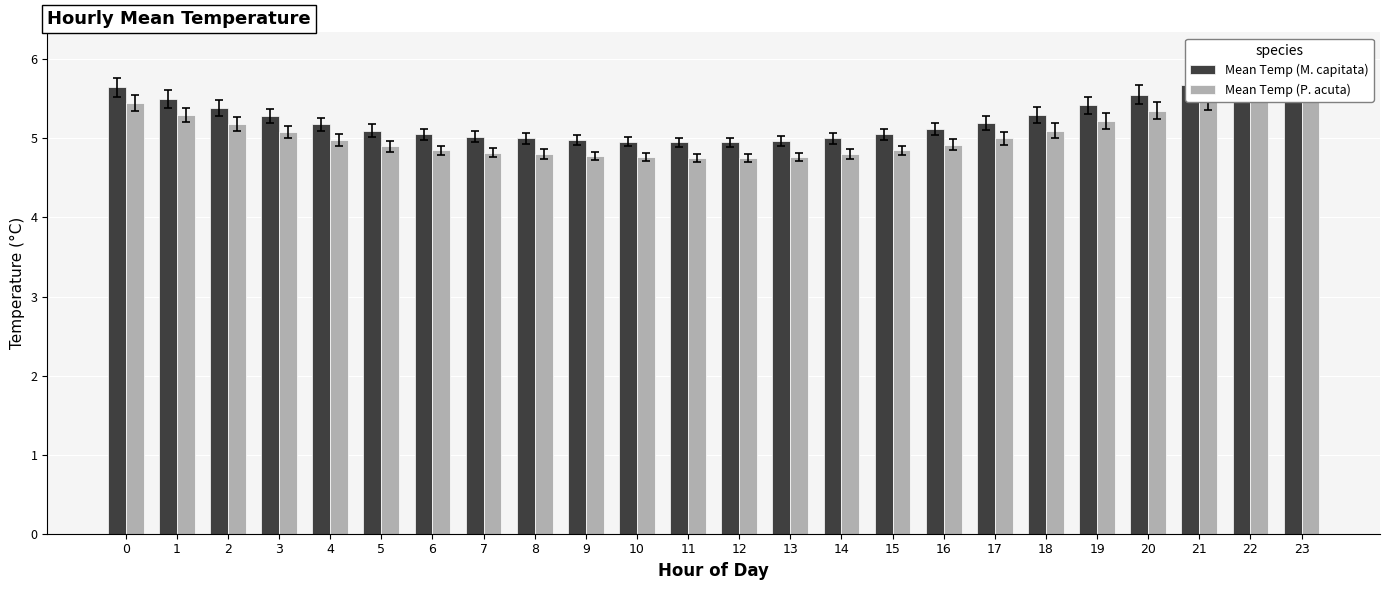

Reading left to right, transcribe all the data shown in this chart.

Mean Temp (M. capitata): 0=5.7	1=5.5	2=5.4	3=5.3	4=5.2	5=5.1	6=5.0	7=5.0	8=5.0	9=5.0	10=5.0	11=5.0	12=5.0	13=5.0	14=5.0	15=5.0	16=5.1	17=5.2	18=5.3	19=5.4	20=5.5	21=5.7	22=5.8	23=5.9
Mean Temp (P. acuta): 0=5.5	1=5.3	2=5.2	3=5.1	4=5.0	5=4.9	6=4.8	7=4.8	8=4.8	9=4.8	10=4.8	11=4.8	12=4.8	13=4.8	14=4.8	15=4.8	16=4.9	17=5.0	18=5.1	19=5.2	20=5.3	21=5.5	22=5.6	23=5.7